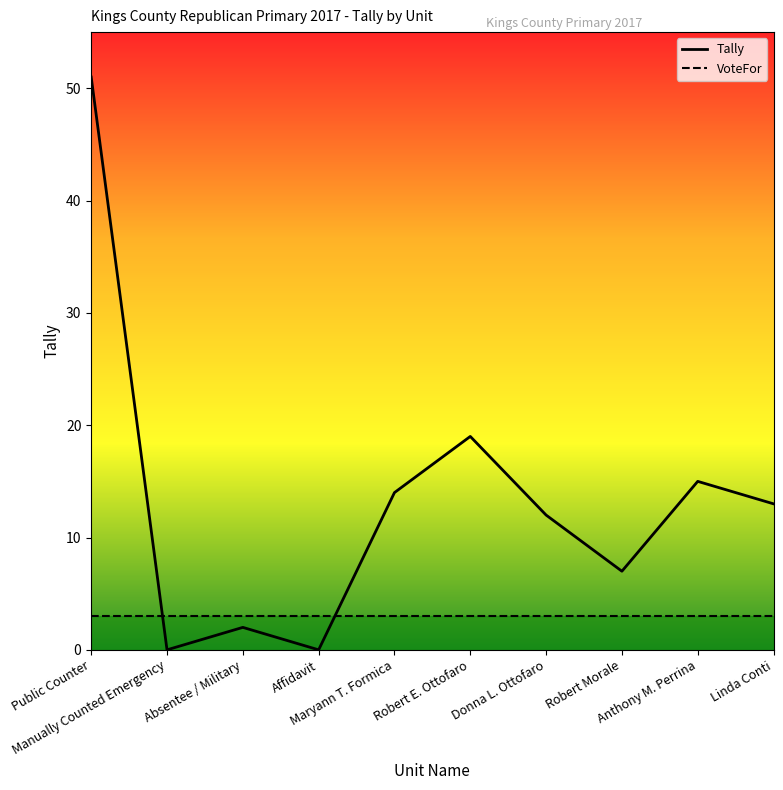

Which series has the widest spread of values?

Tally